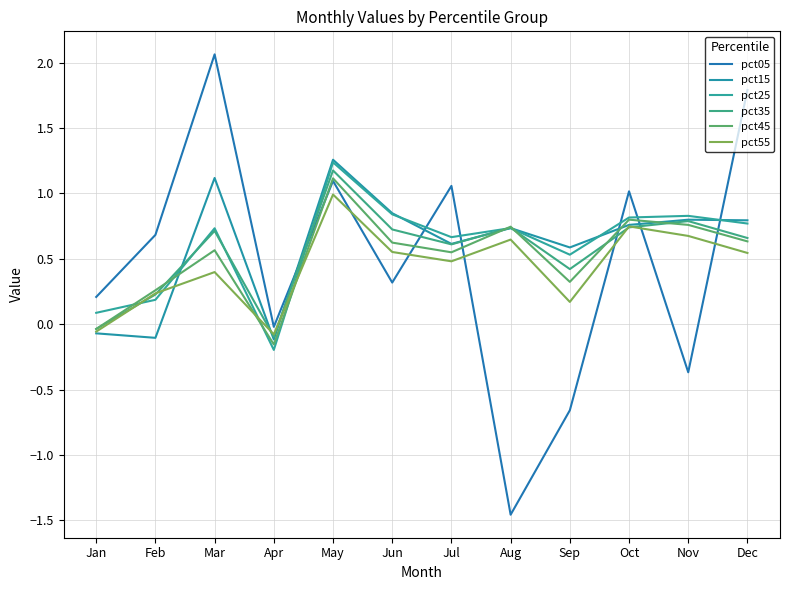

Where do pct15 and pct45 first cross each other?

Feb and Mar